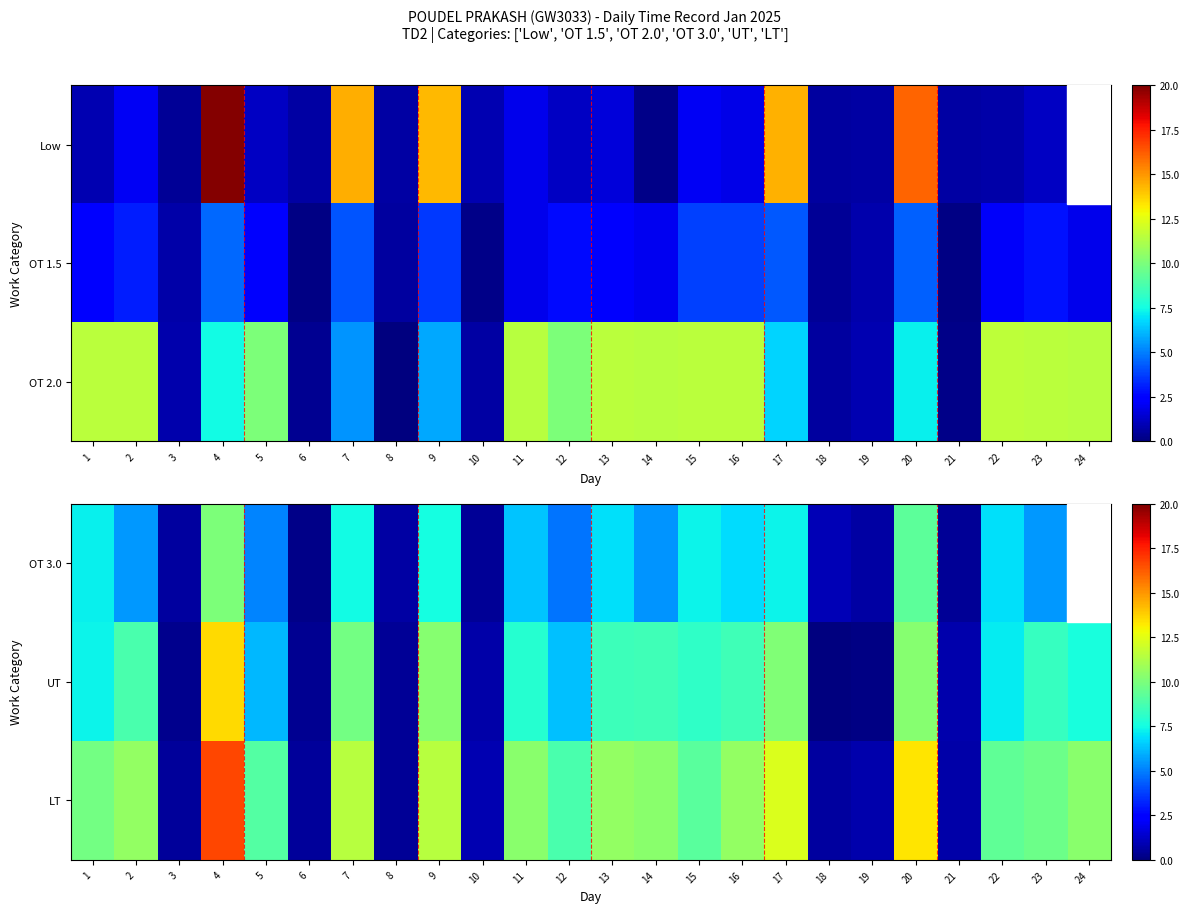

Between 15 and 12, which is larger?

15